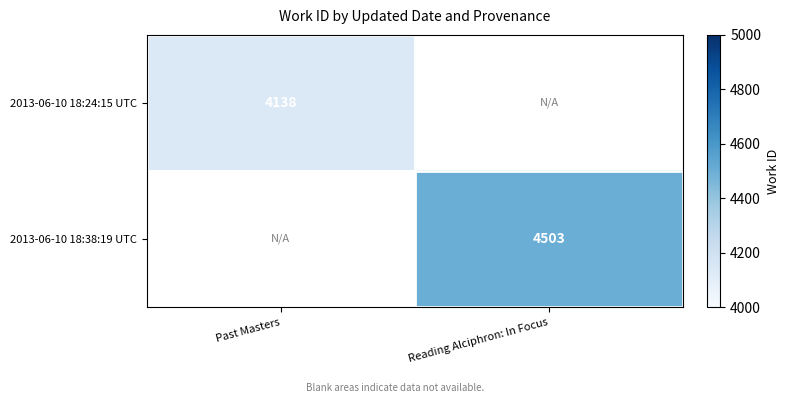

What is the maximum value shown in the chart?

4503.0